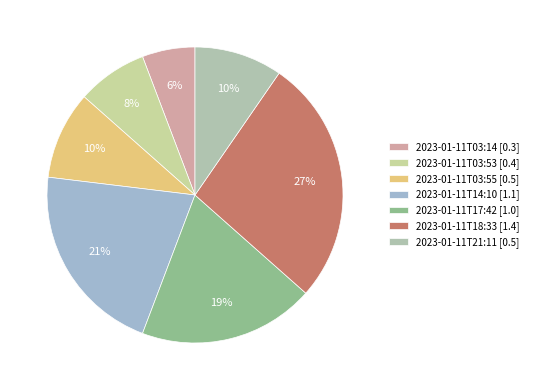

To the nearest percent, what is the combined percentage of 2023-01-11T03:14 and 2023-01-11T21:11?

15%